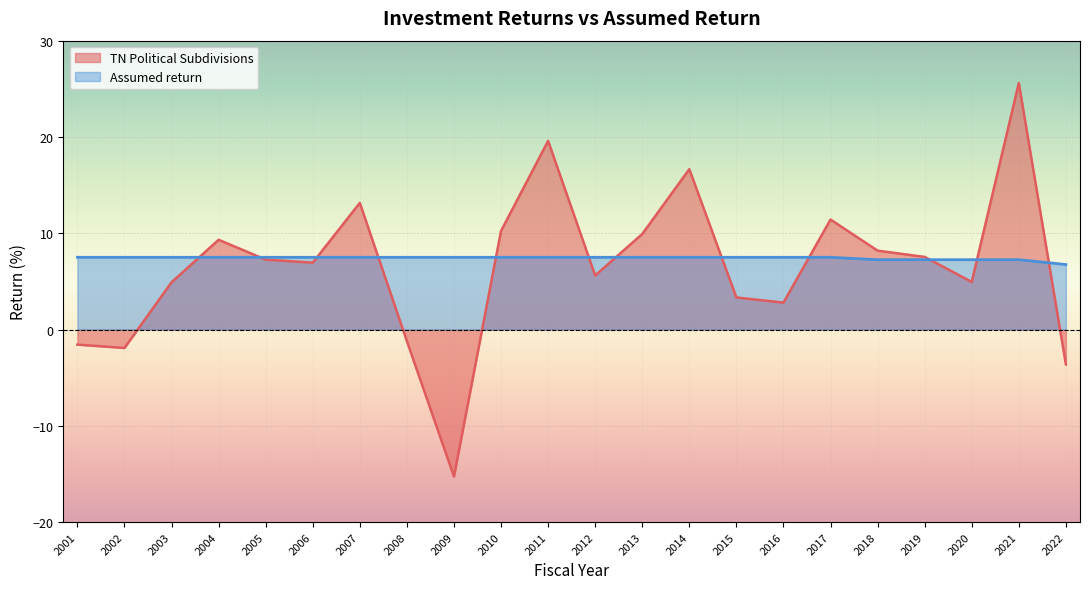

Does the chart display data point markers on the line(s)?

No